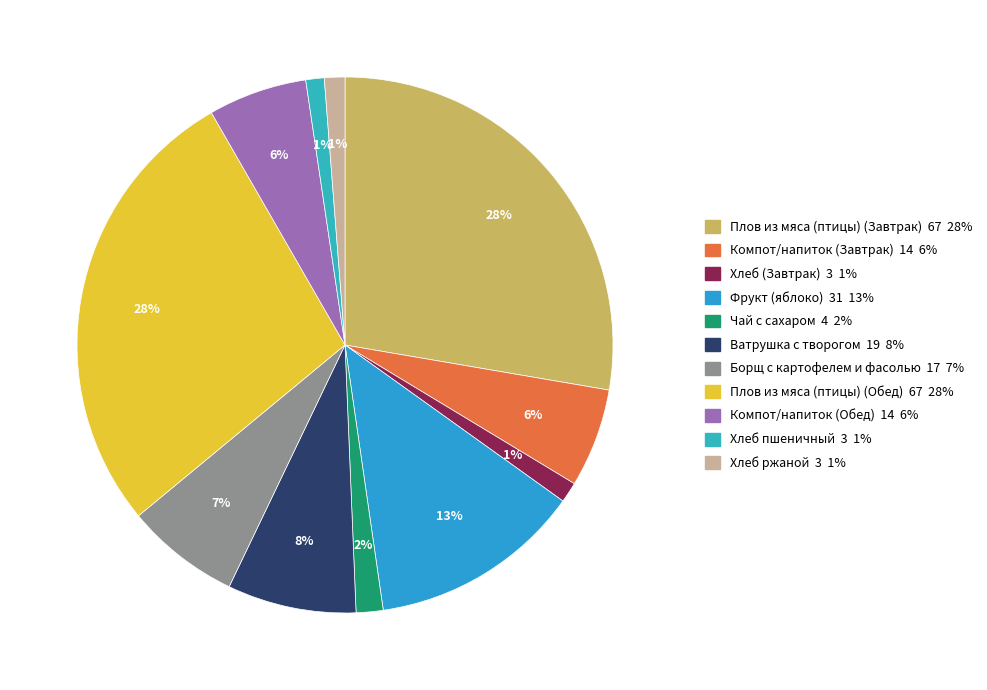

Count the number of slices in the pie.

11